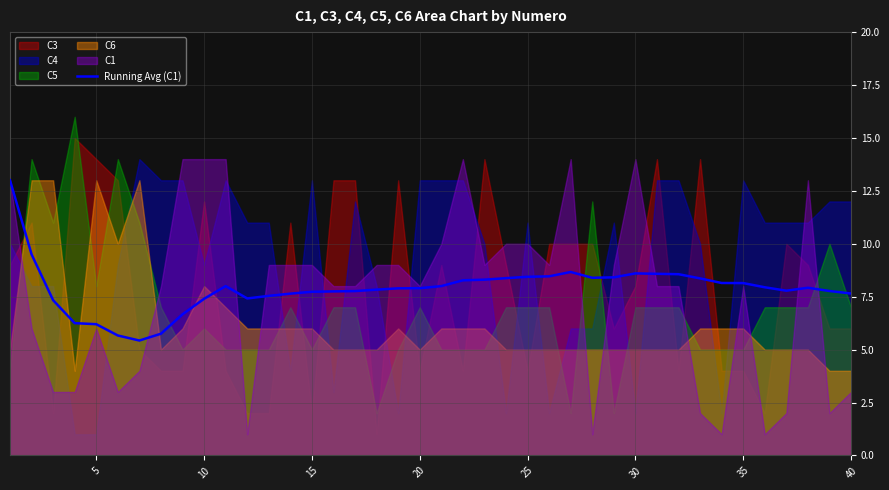

The value of Running Avg (C1) at 15 is 7.7. True or false?

True